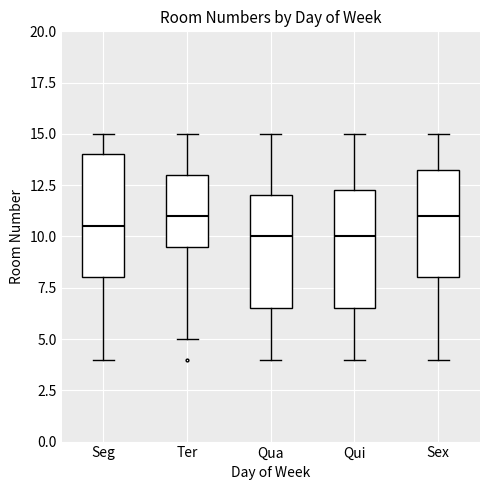

Where is the upper edge of the box for Qua on the y-axis? The values are not printed on the chart, so give them approximately, as read against the axis.

12.0